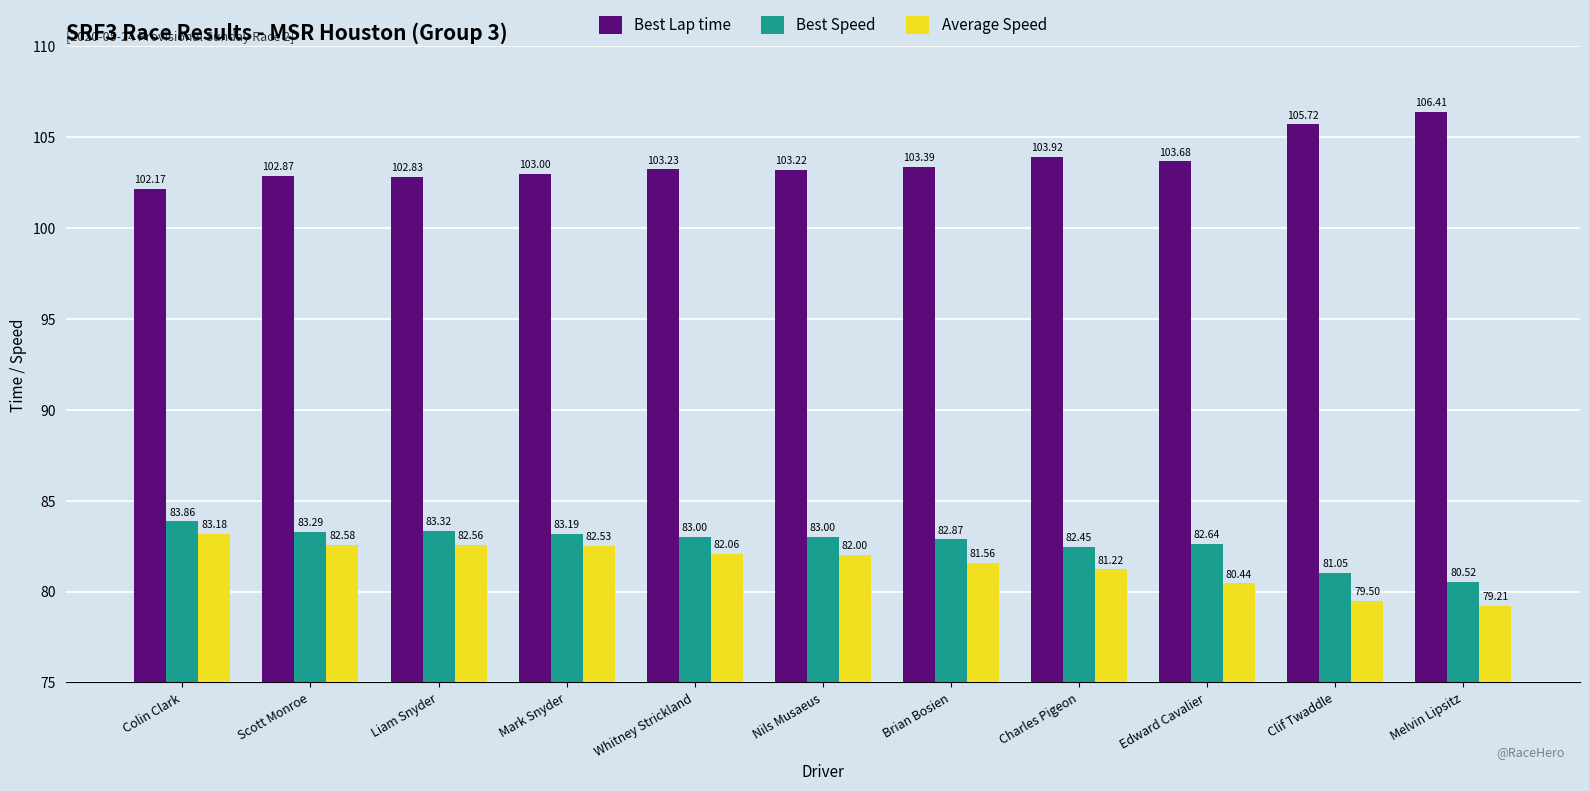

List the series in order of their peak value, lowest first.

Average Speed, Best Speed, Best Lap time